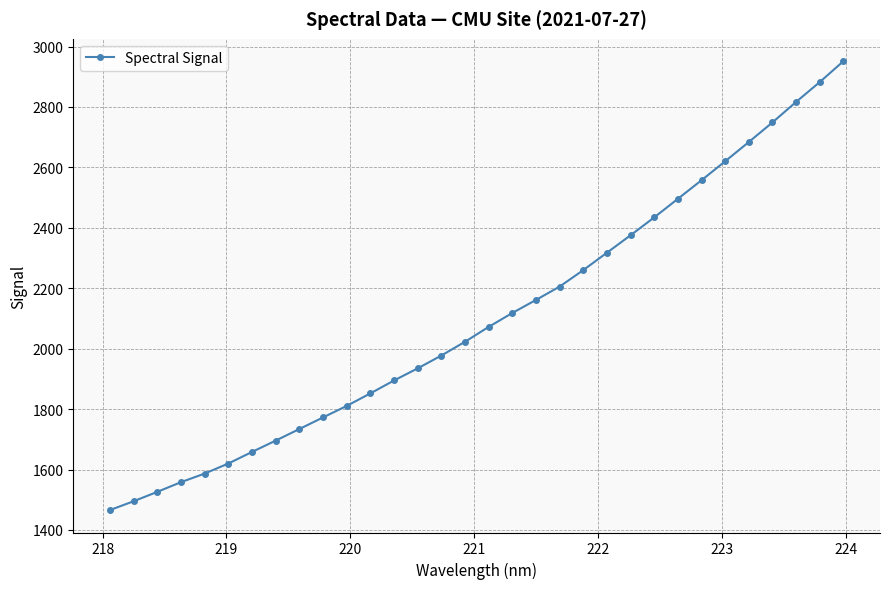

Count the number of data series in this chart.

1